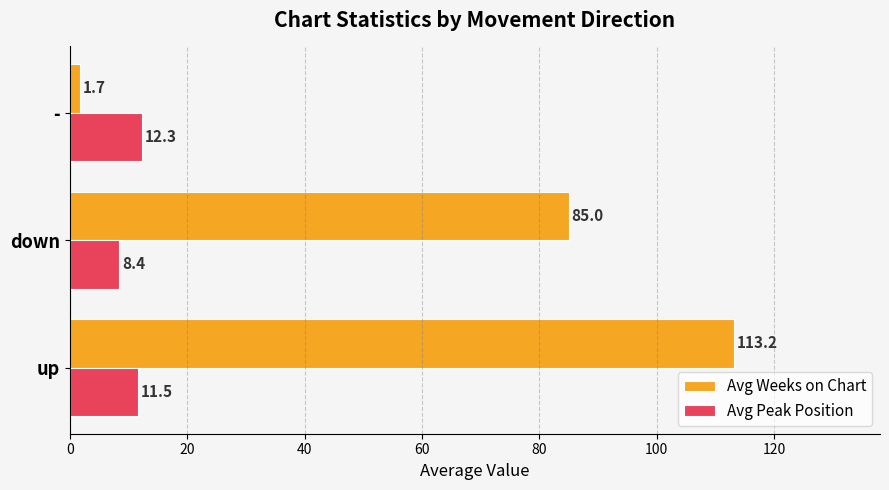

Which series has the widest spread of values?

Avg Weeks on Chart